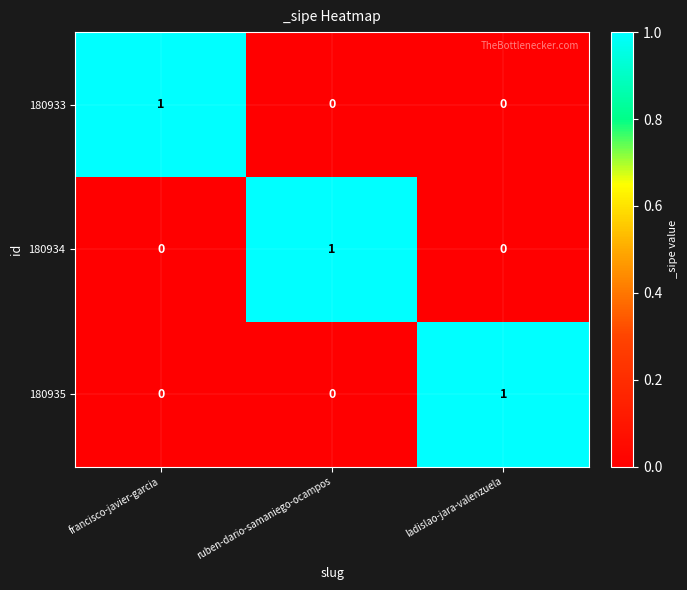

Reading left to right, what are all the values shown in this chart?

180933: 1	0	0
180934: 0	1	0
180935: 0	0	1